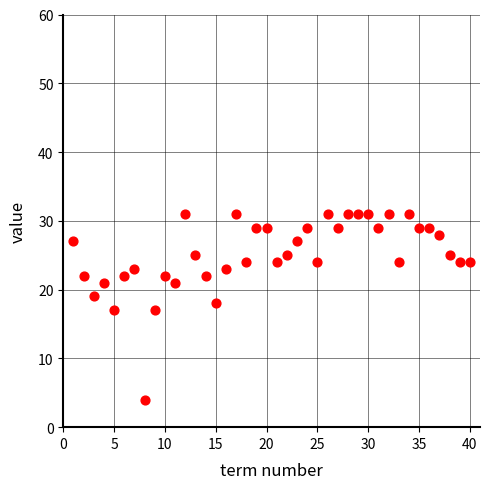

What is the range of Y values (max minus min)?

27